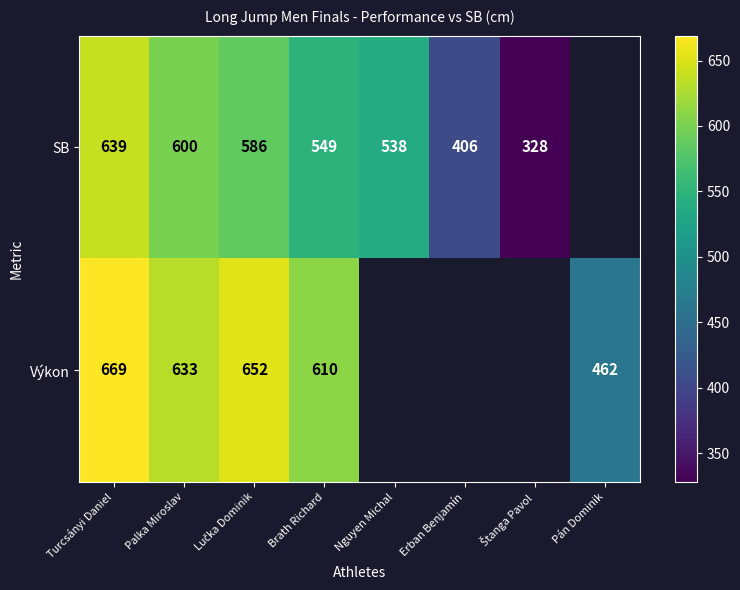

Which series changed the most between Turcsányi Daniel and Palka Miroslav?

SB